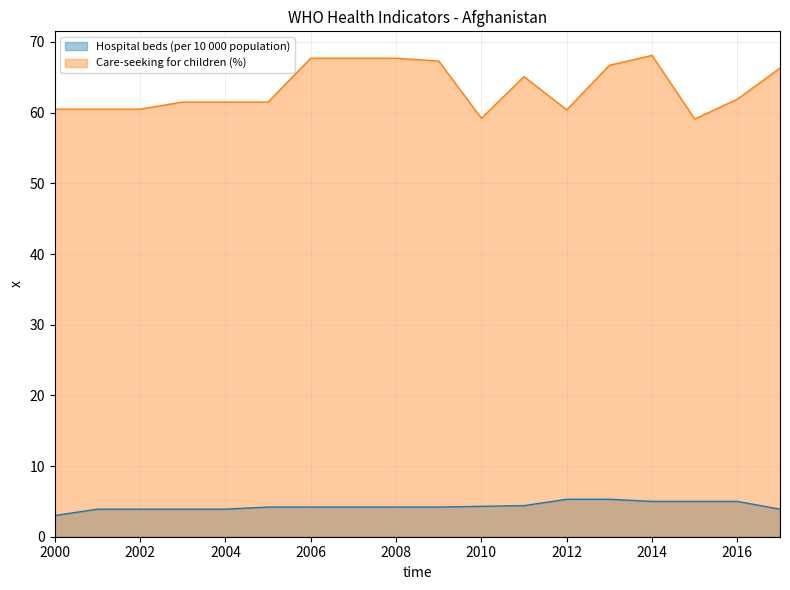

What is the value of the Care-seeking for children (%) point at the 8th from the left?

67.7